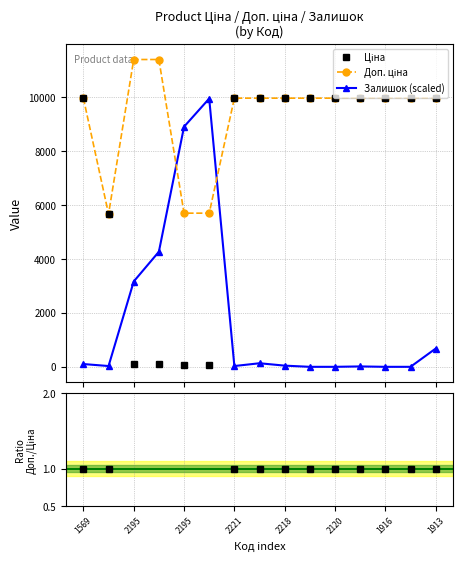

How many values in the Залишок series exceed 44?

8